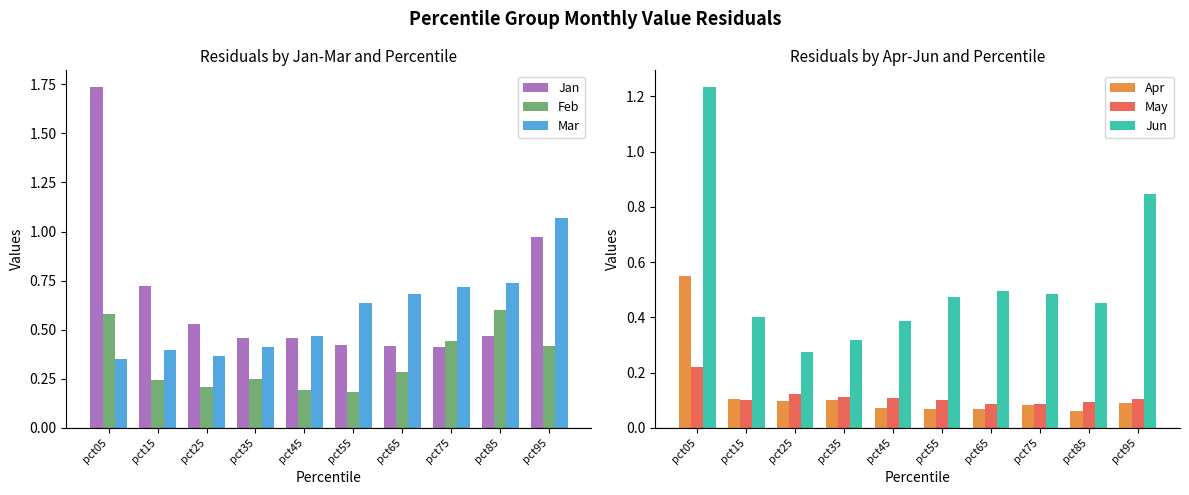

What is the minimum value shown in the chart?

0.1